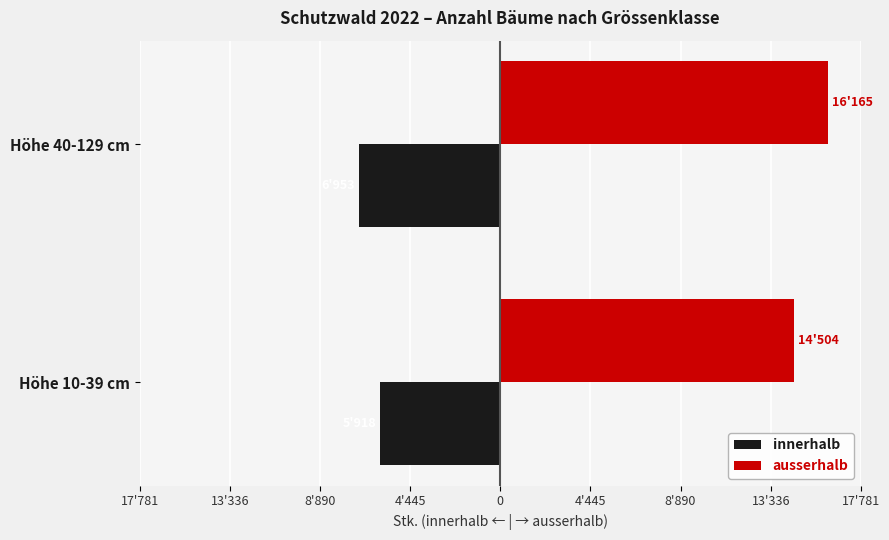

What are all the series names shown in the legend?

innerhalb, ausserhalb